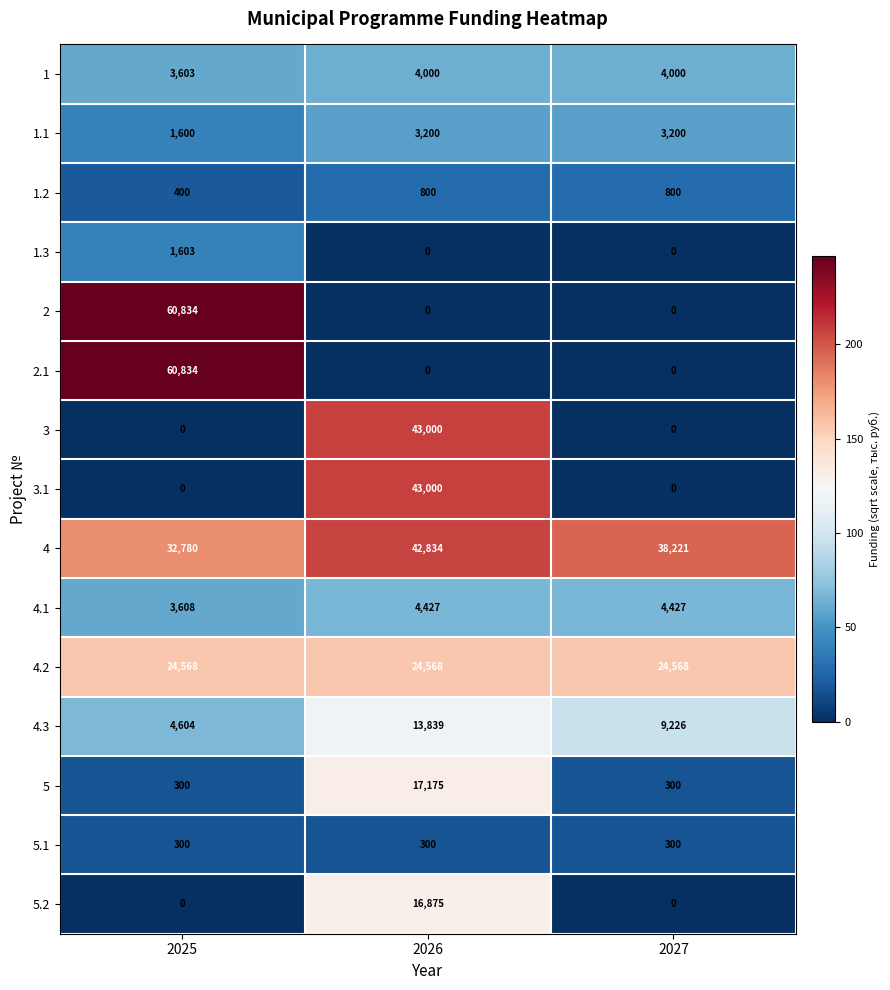

The 4 series shows 32780 at 2025. True or false?

True